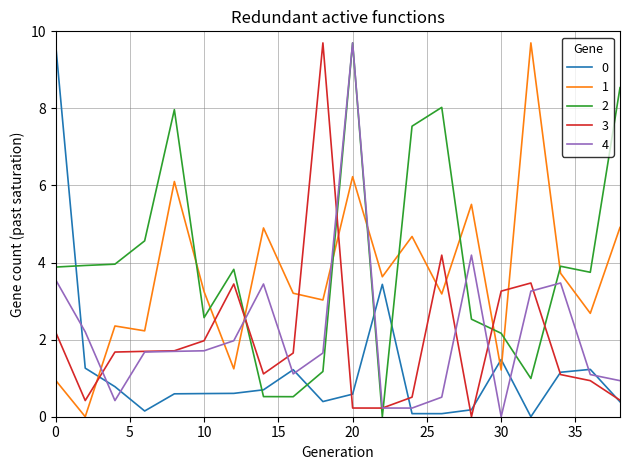

What is the greatest value displayed?

9.7